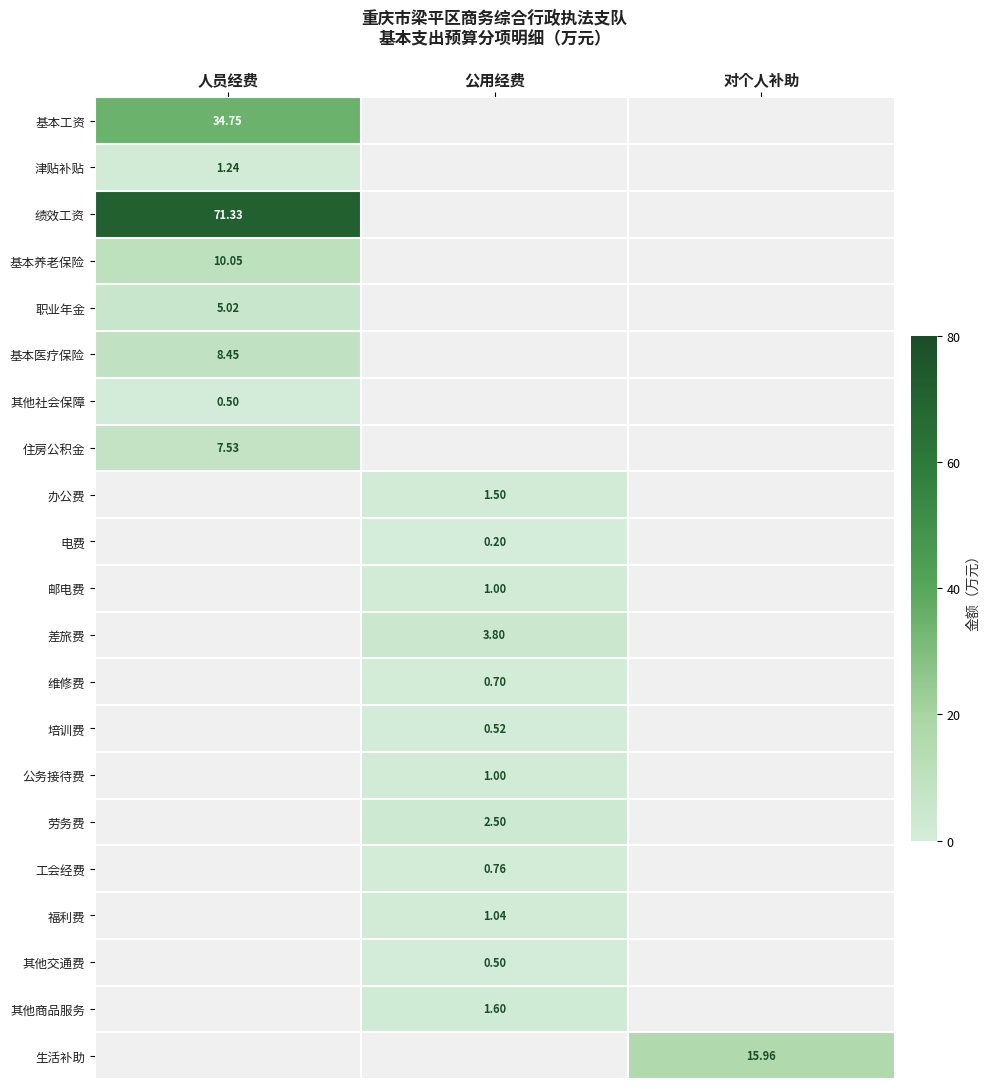

True or false: 差旅费 has a value of 3.8 at 公用经费.

True